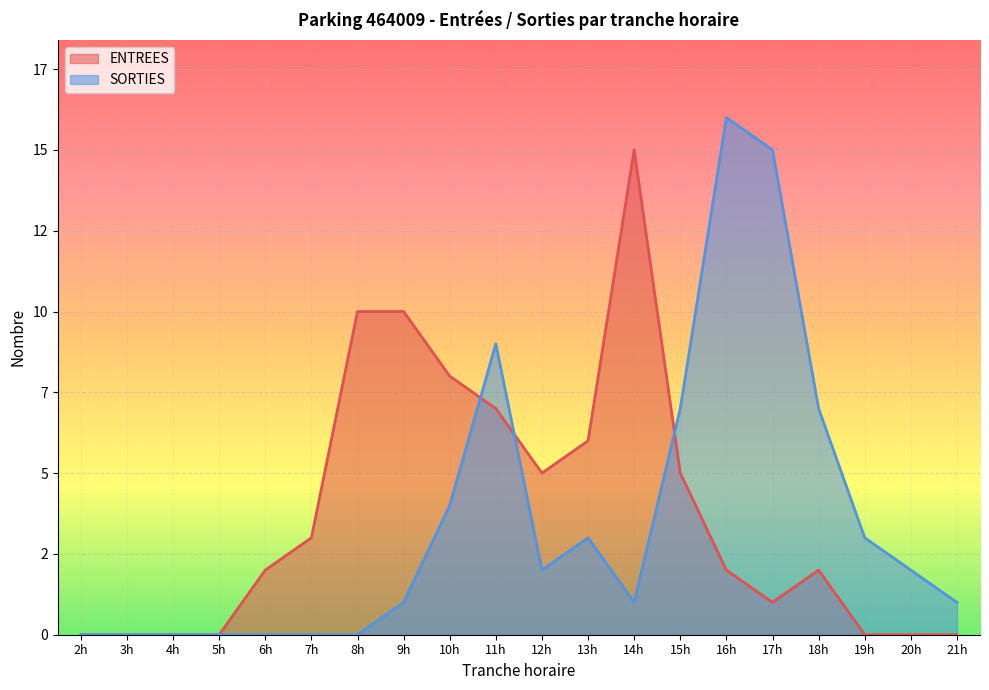

Which series has the widest spread of values?

SORTIES